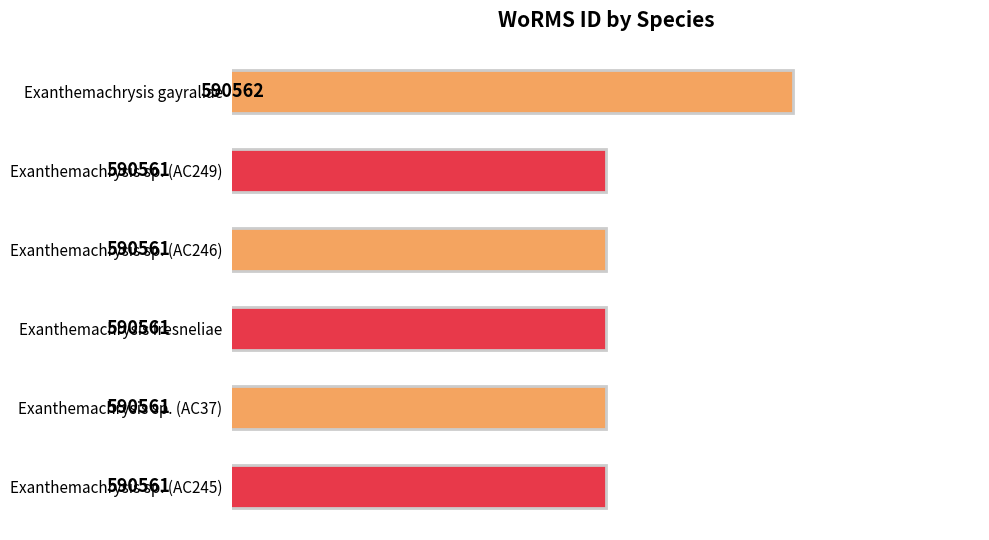

Are the bars horizontal?

Yes